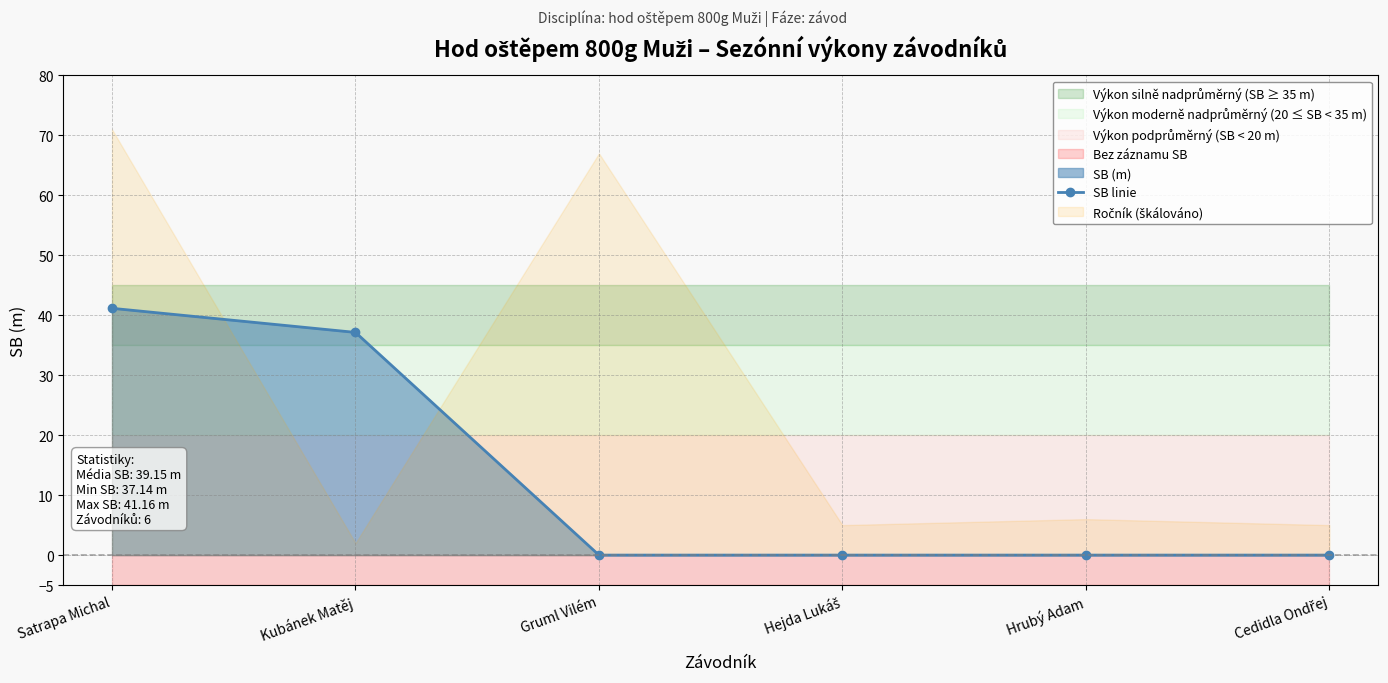

What is the greatest value displayed?

41.2